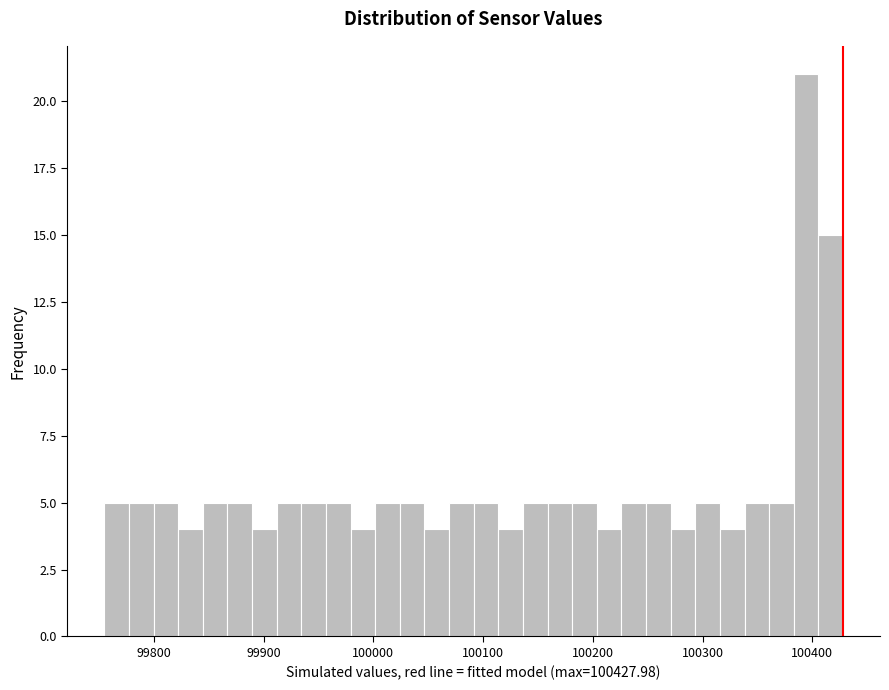

Read against the x-axis, roughly where is the centre of the tallest bar?

100390